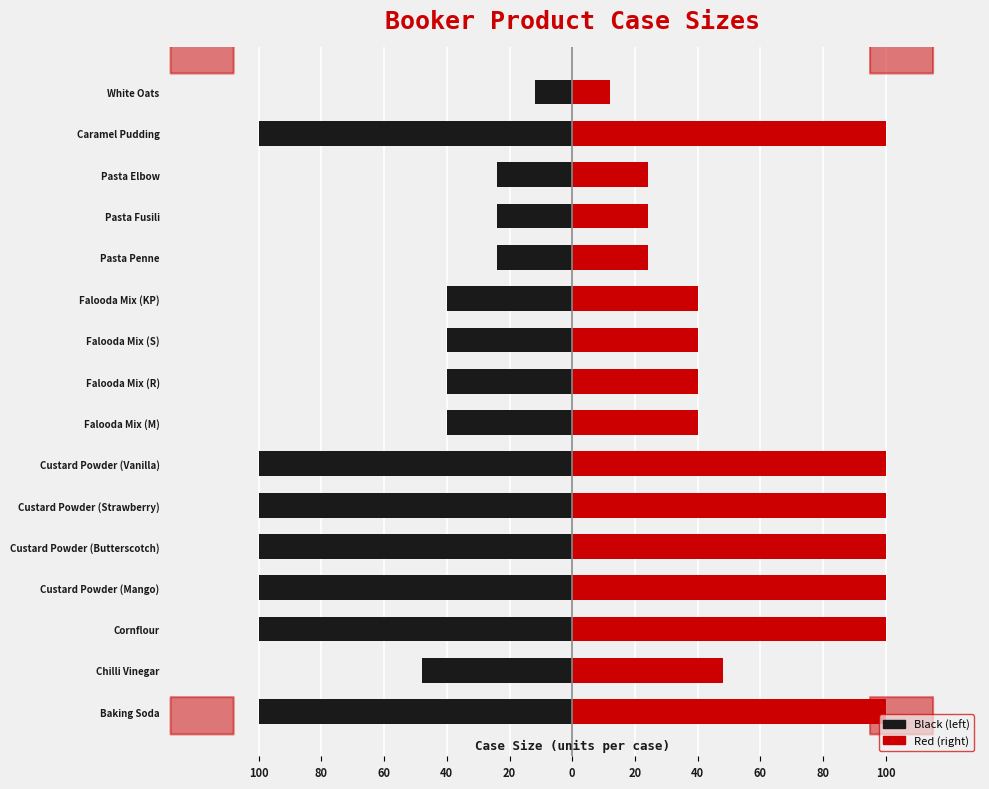

At Pasta Fusili, list the series in order from largest to smallest.

Right (Case Size), Left (Case Size)